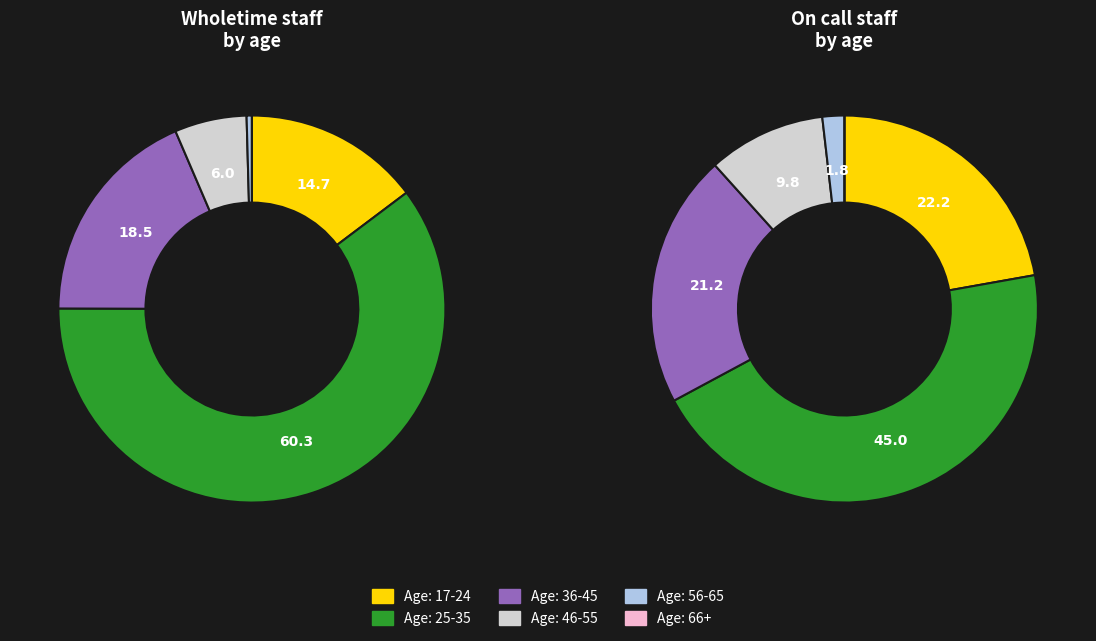

What percentage do Age: 17-24 and Age: 36-45 together represent?

33.2%